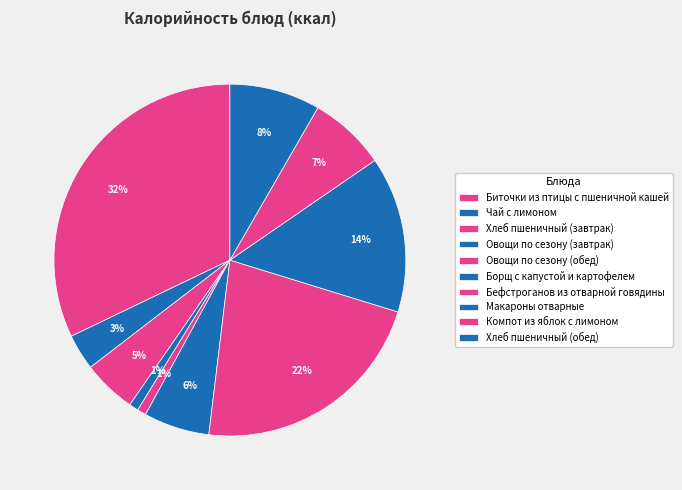

To the nearest percent, what is the difference between the largest and smallest slice percentages?

31%